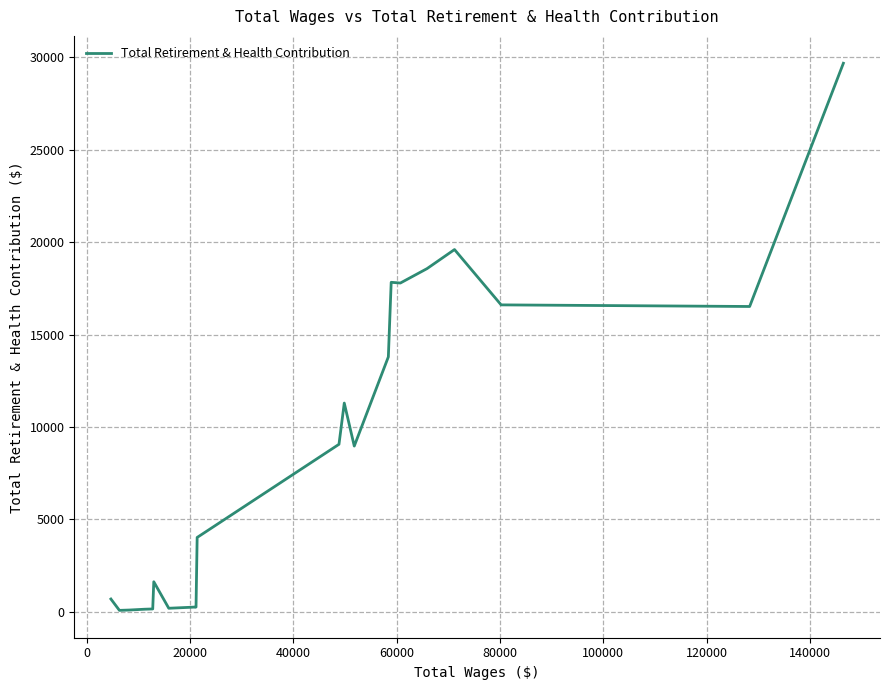

What is the average value?

8164